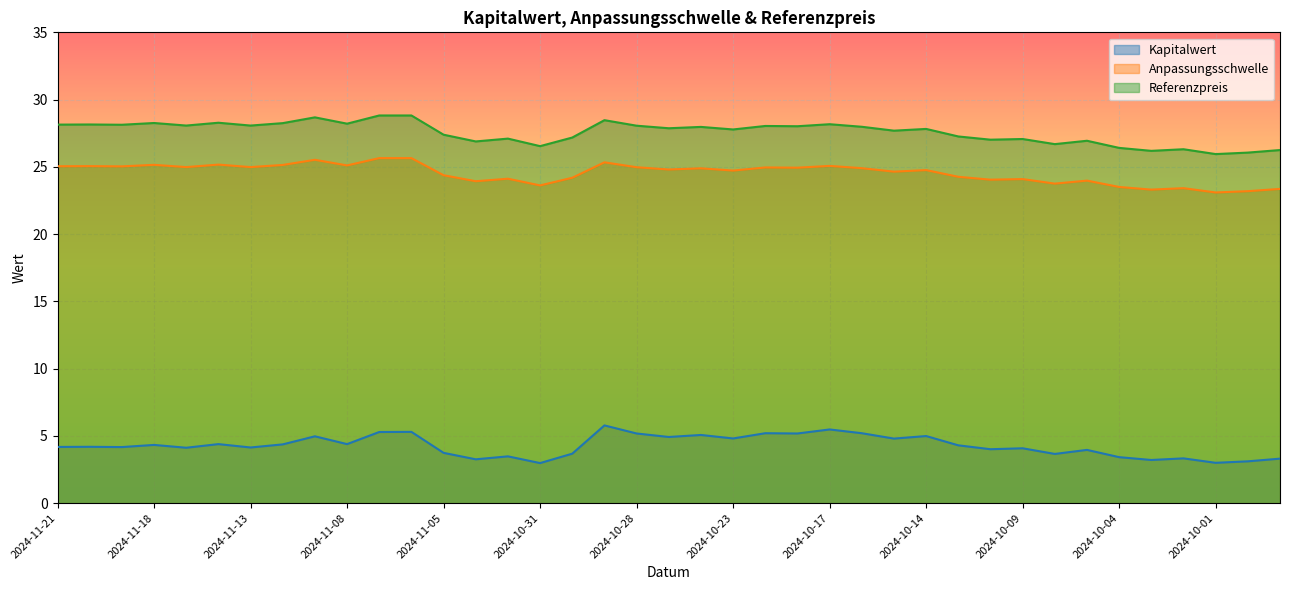

True or false: Kapitalwert and Referenzpreis cross at least once.

False